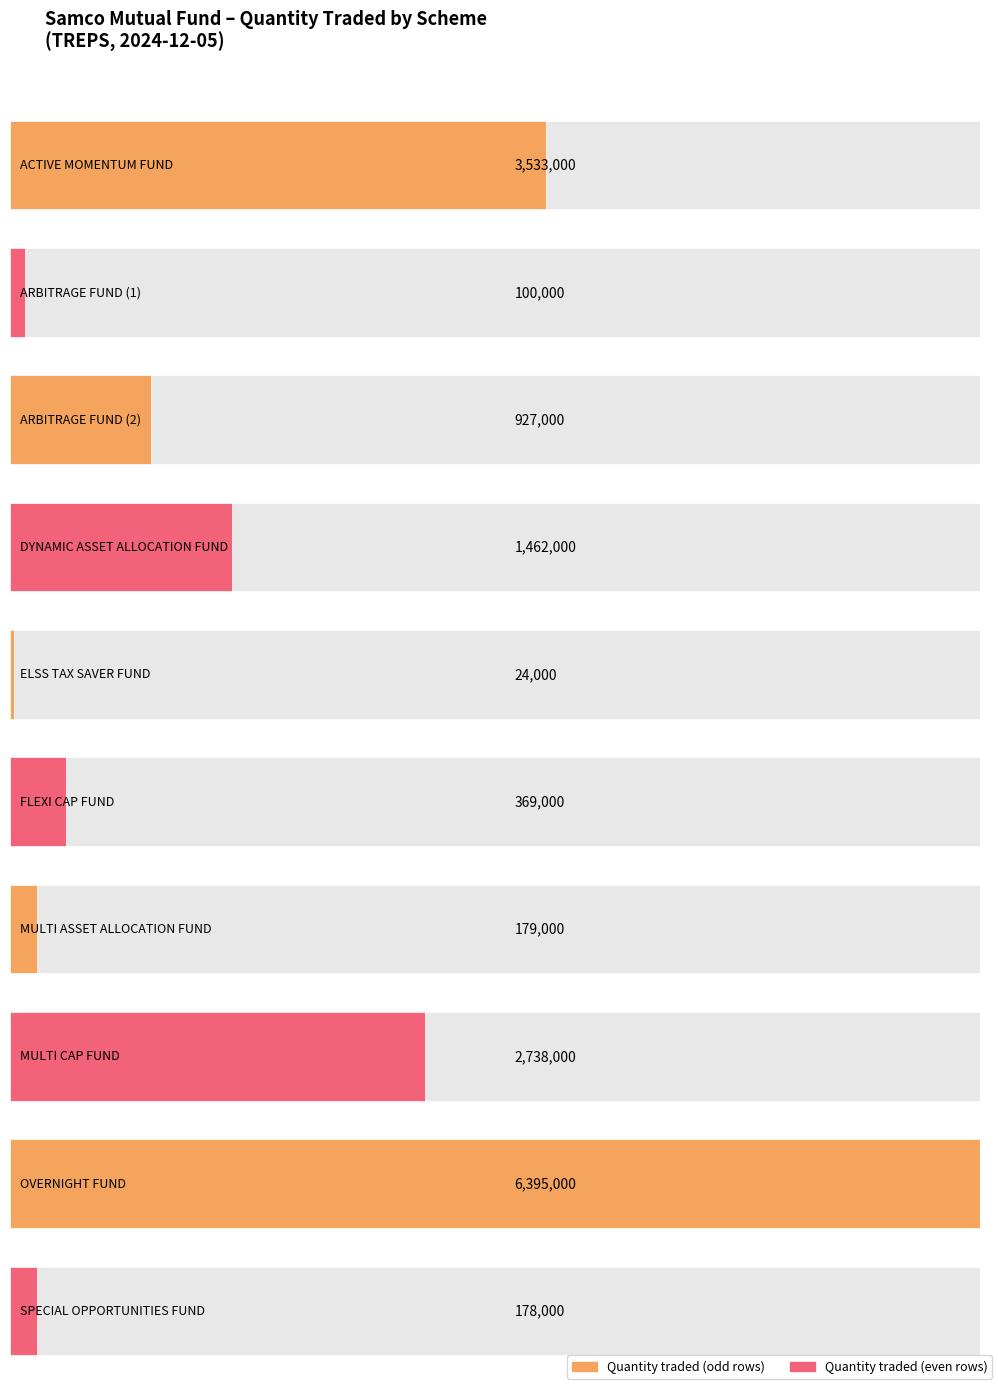

What is the maximum value shown in the chart?

6395000